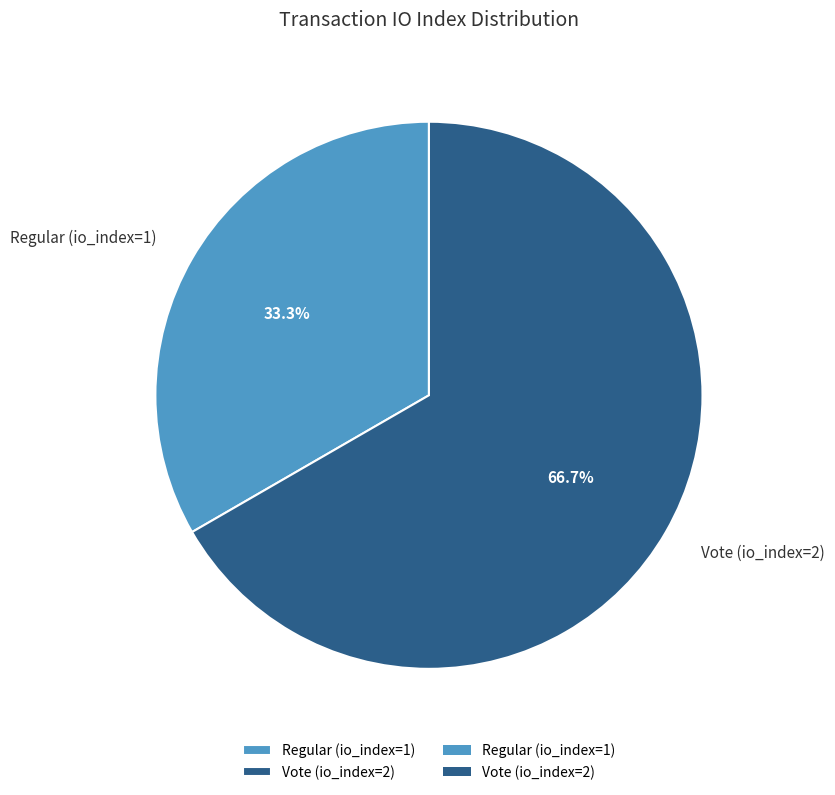

What is the smallest slice in the pie chart?

Regular (io_index=1)